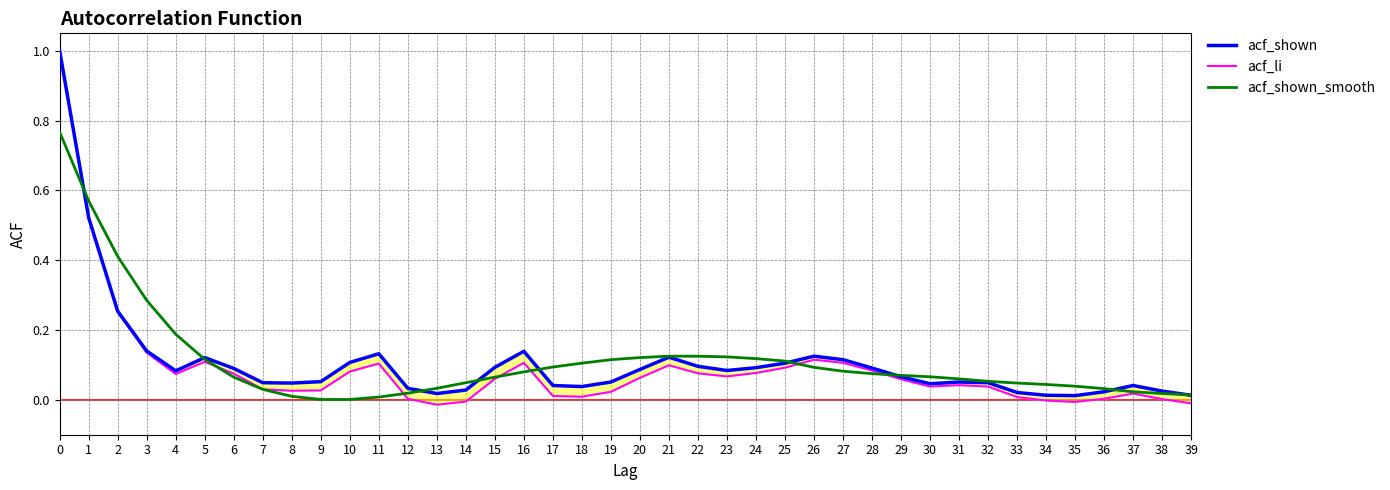

Reading left to right, transcribe all the data shown in this chart.

acf_shown: 0=1.0	1=0.5	2=0.3	3=0.1	4=0.1	5=0.1	6=0.1	7=0.0	8=0.0	9=0.1	10=0.1	11=0.1	12=0.0	13=0.0	14=0.0	15=0.1	16=0.1	17=0.0	18=0.0	19=0.1	20=0.1	21=0.1	22=0.1	23=0.1	24=0.1	25=0.1	26=0.1	27=0.1	28=0.1	29=0.1	30=0.0	31=0.1	32=0.0	33=0.0	34=0.0	35=0.0	36=0.0	37=0.0	38=0.0	39=0.0
acf_li: 0=1.0	1=0.5	2=0.3	3=0.1	4=0.1	5=0.1	6=0.1	7=0.0	8=0.0	9=0.0	10=0.1	11=0.1	12=0.0	13=-0.0	14=-0.0	15=0.1	16=0.1	17=0.0	18=0.0	19=0.0	20=0.1	21=0.1	22=0.1	23=0.1	24=0.1	25=0.1	26=0.1	27=0.1	28=0.1	29=0.1	30=0.0	31=0.0	32=0.0	33=0.0	34=-0.0	35=-0.0	36=0.0	37=0.0	38=0.0	39=-0.0
acf_shown_smooth: 0=0.8	1=0.6	2=0.4	3=0.3	4=0.2	5=0.1	6=0.1	7=0.0	8=0.0	9=0.0	10=0.0	11=0.0	12=0.0	13=0.0	14=0.0	15=0.1	16=0.1	17=0.1	18=0.1	19=0.1	20=0.1	21=0.1	22=0.1	23=0.1	24=0.1	25=0.1	26=0.1	27=0.1	28=0.1	29=0.1	30=0.1	31=0.1	32=0.1	33=0.0	34=0.0	35=0.0	36=0.0	37=0.0	38=0.0	39=0.0